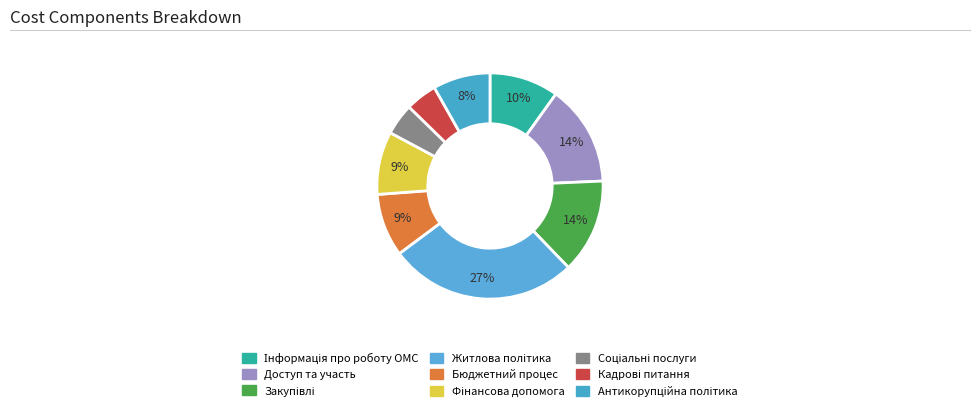

How many slices are in this pie chart?

9